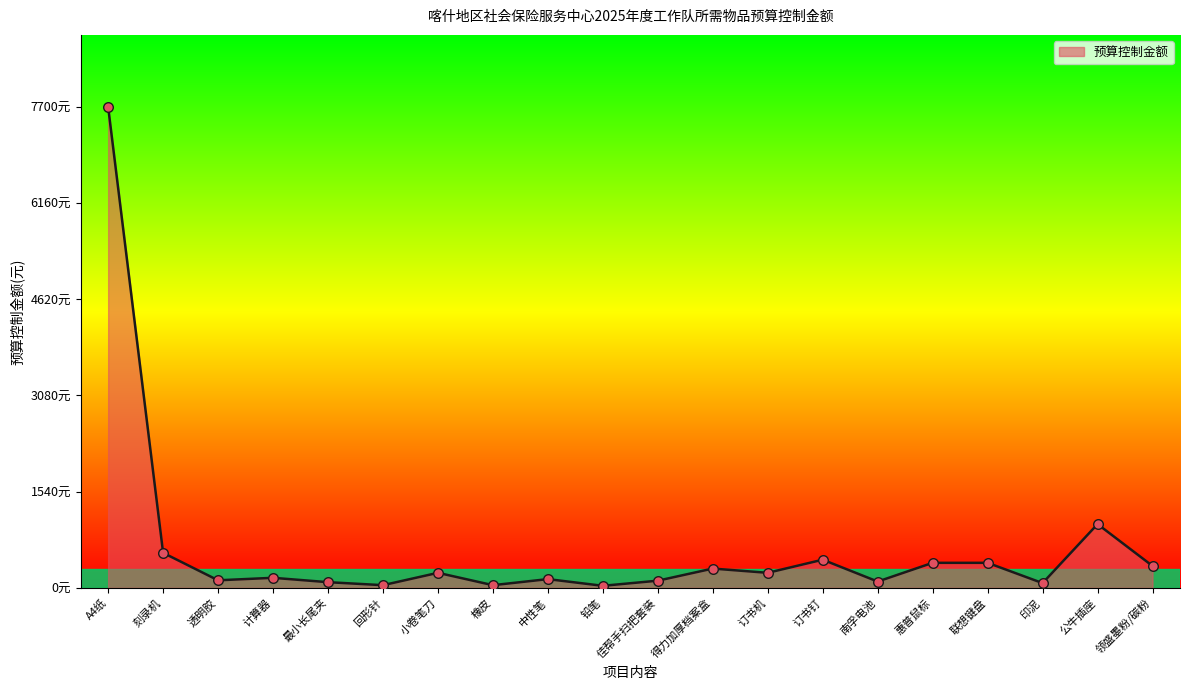

Does the chart have visible grid lines?

No